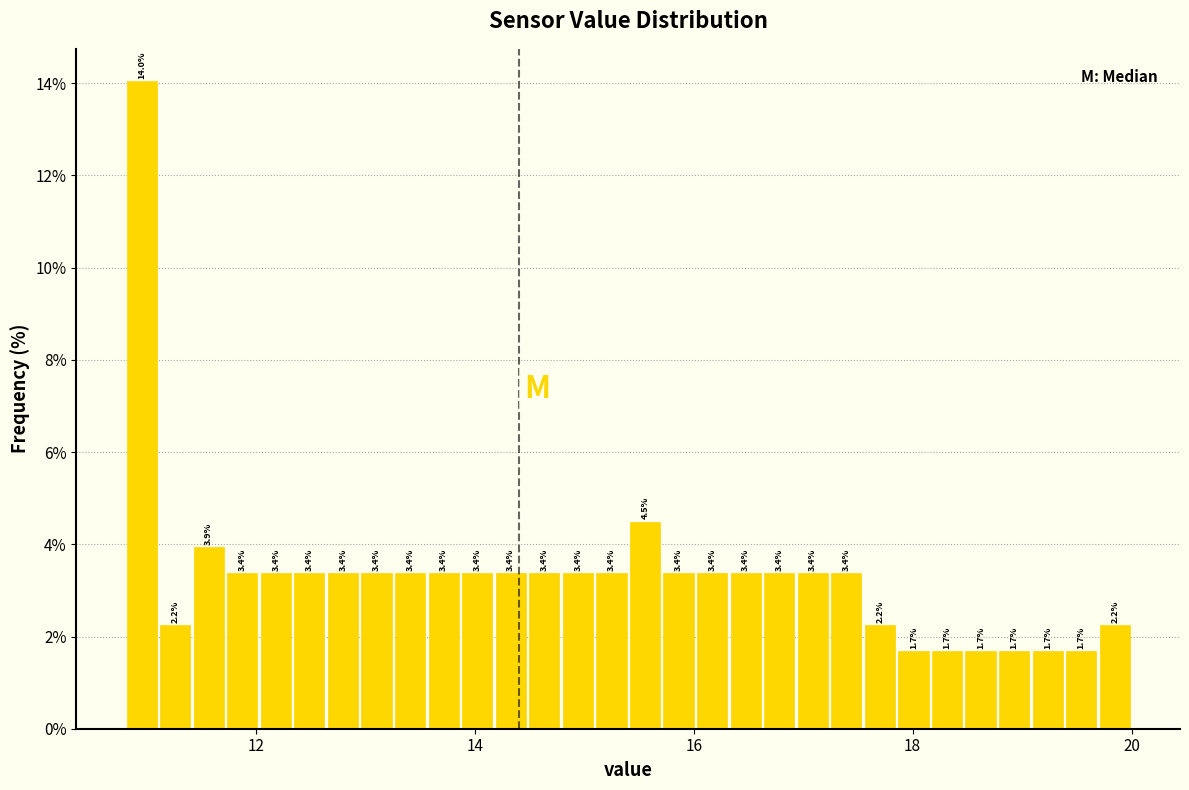

Around what value on the x-axis is the tallest bar? Give the approximate position of its centre, as read against the axis.

11.0